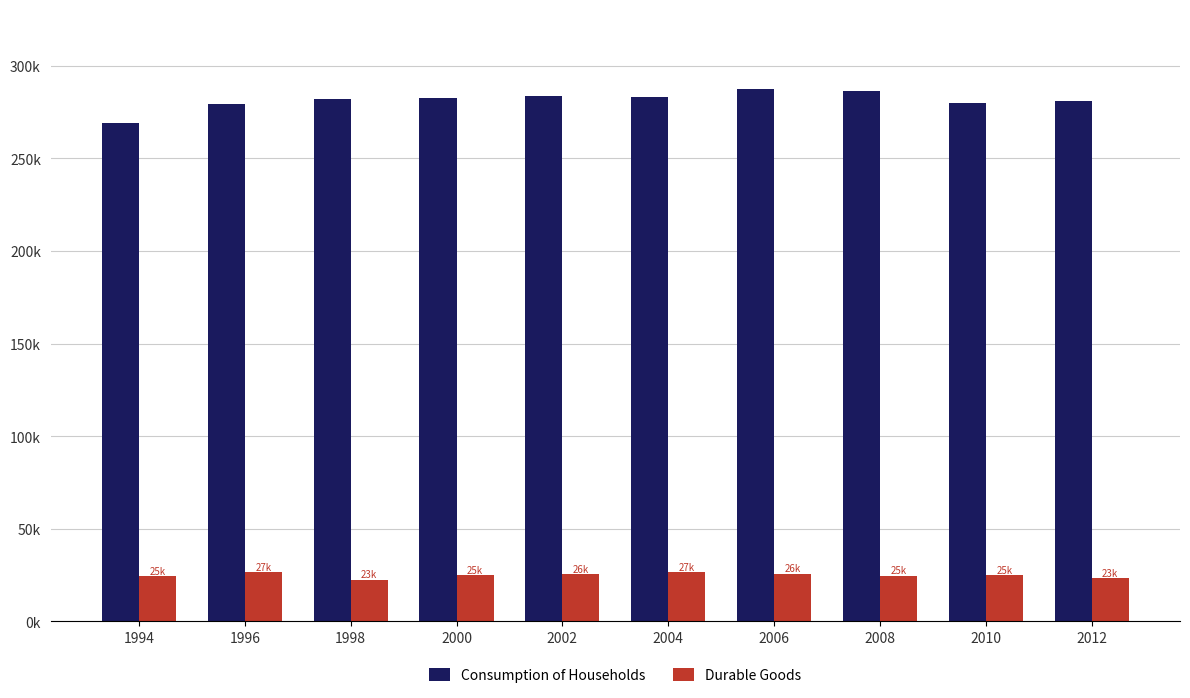

Does the chart contain stacked bars?

No